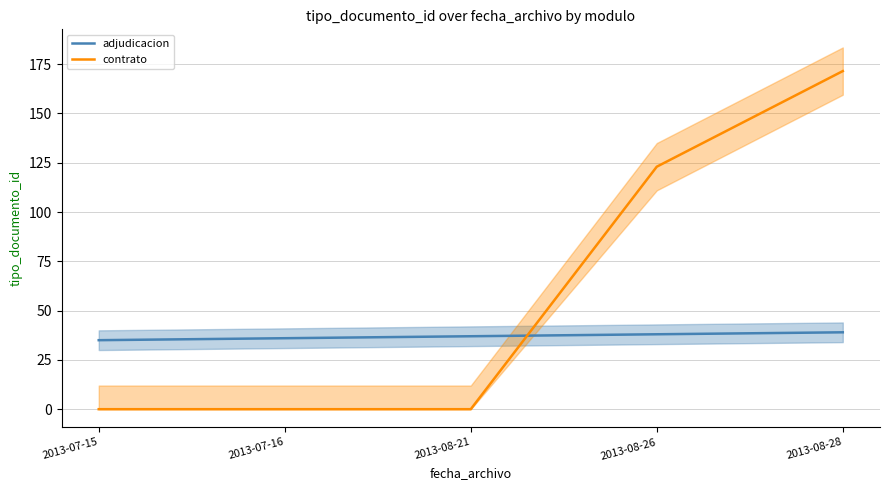

Where is adjudicacion nearest to the value 37?

2013-08-21